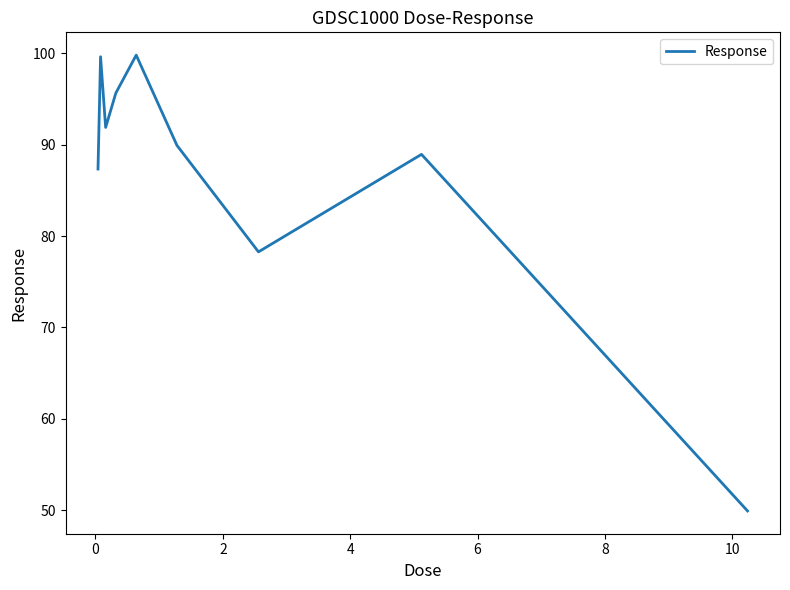

What is the minimum value shown in the chart?

49.9